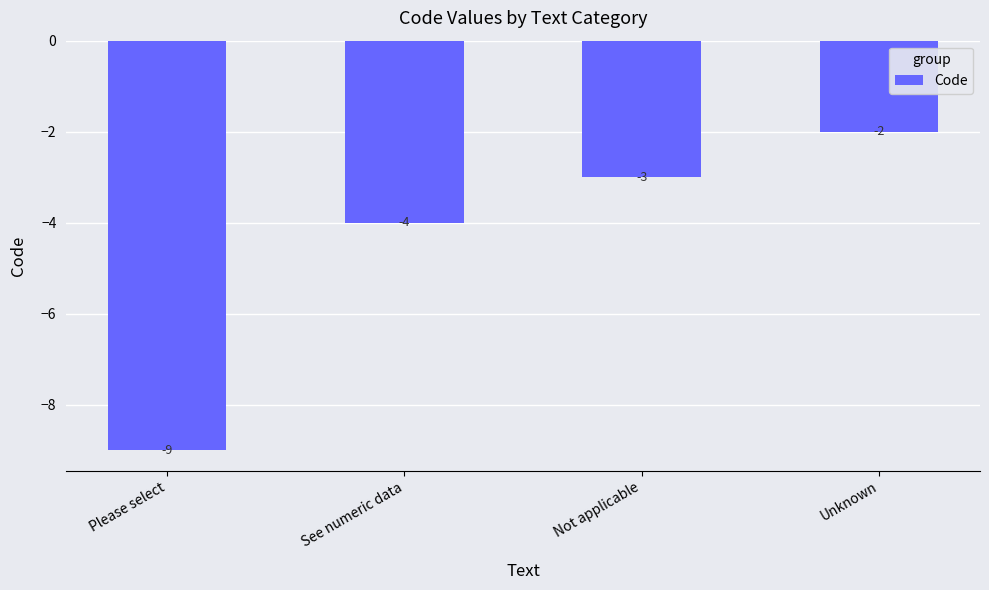

Reading left to right, extract all data points from this chart.

Please select=-9	See numeric data=-4	Not applicable=-3	Unknown=-2